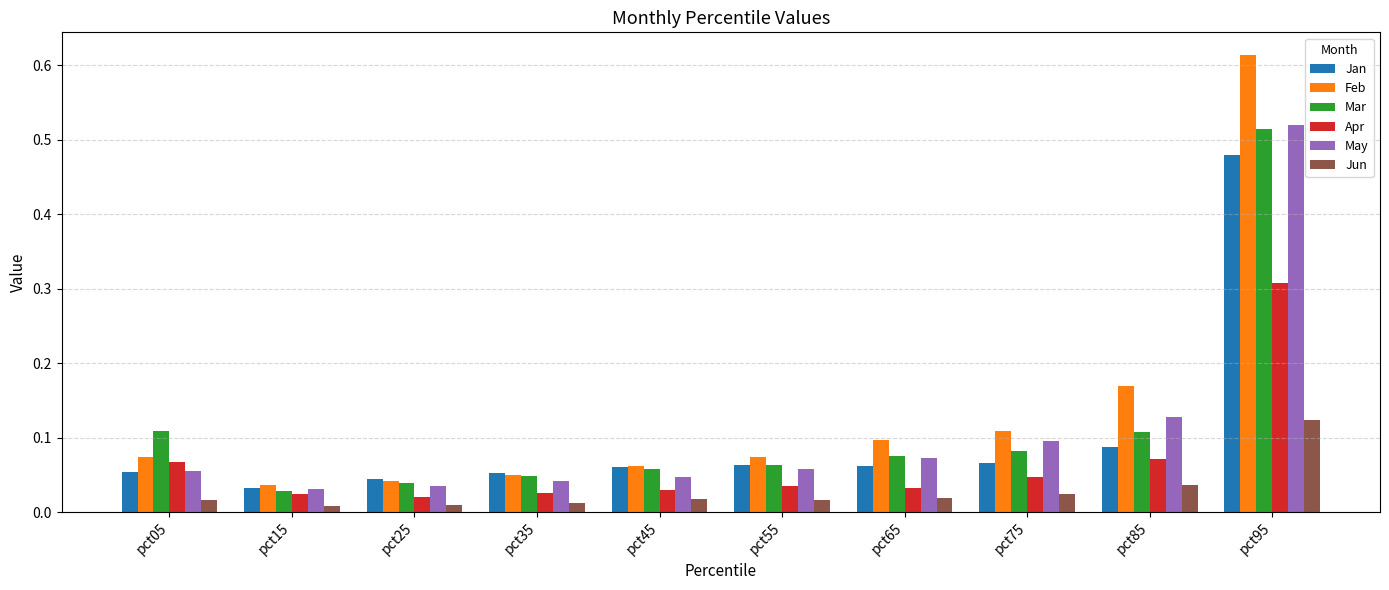

Is the value of Jun at pct35 greater than the value of Mar at pct35?

No